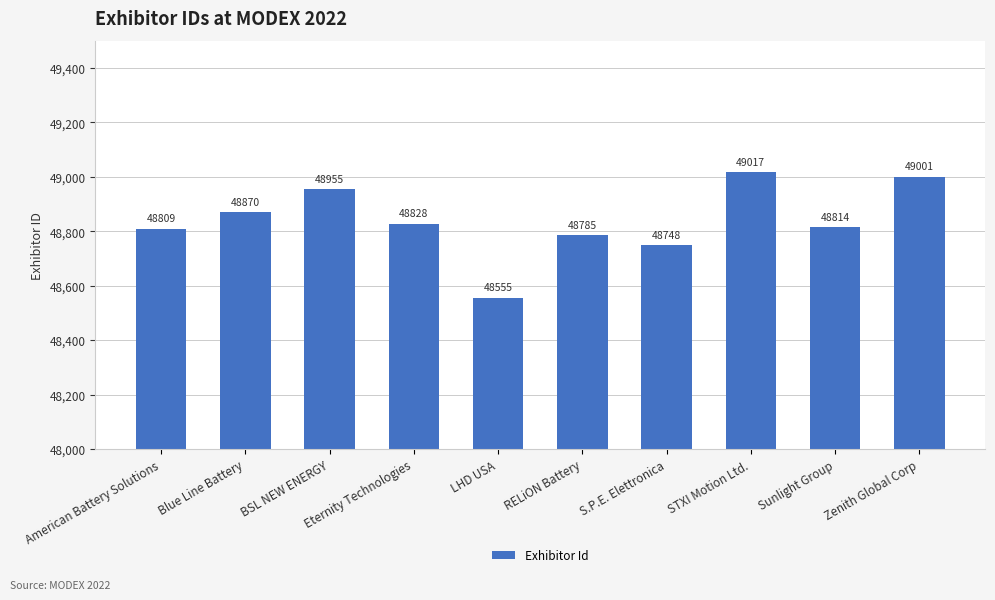

Is it true that the value at Eternity Technologies is 77873?

False